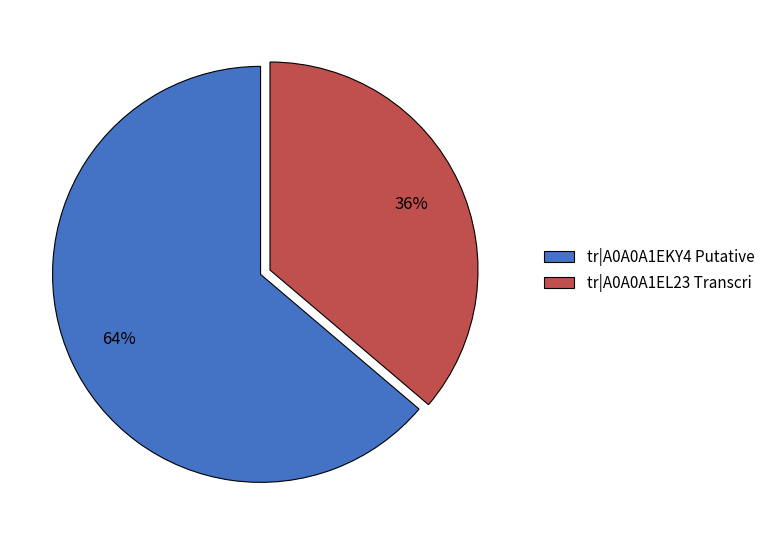

What is the smallest slice in the pie chart?

tr|A0A0A1EL23 Transcri